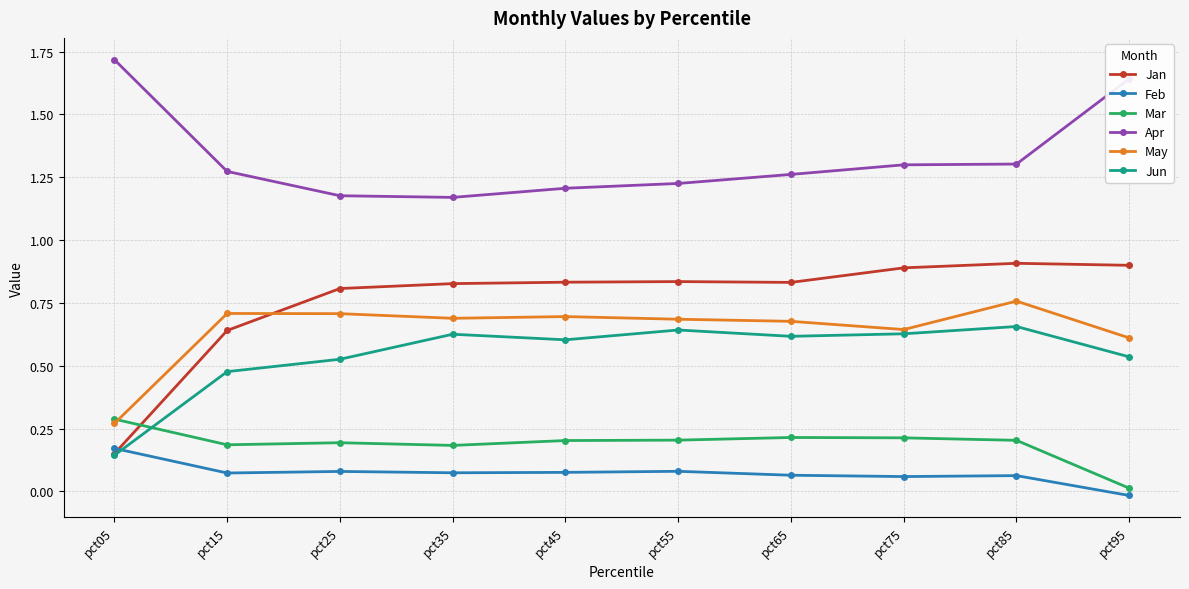

True or false: May has more than 0 points higher than both neighbors.

True